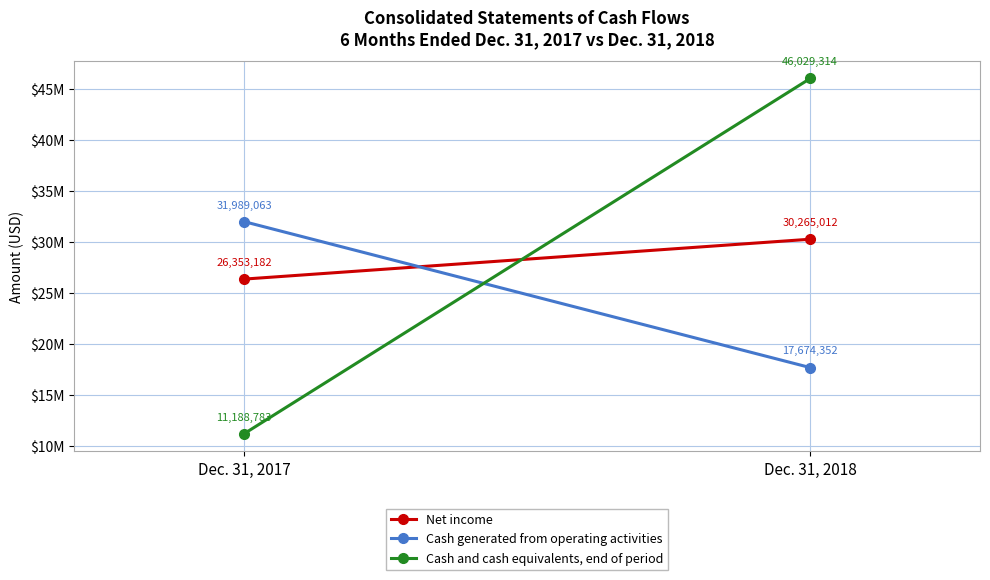

Rank the categories by Cash and cash equivalents, end of period value from highest to lowest.

Dec. 31, 2018, Dec. 31, 2017